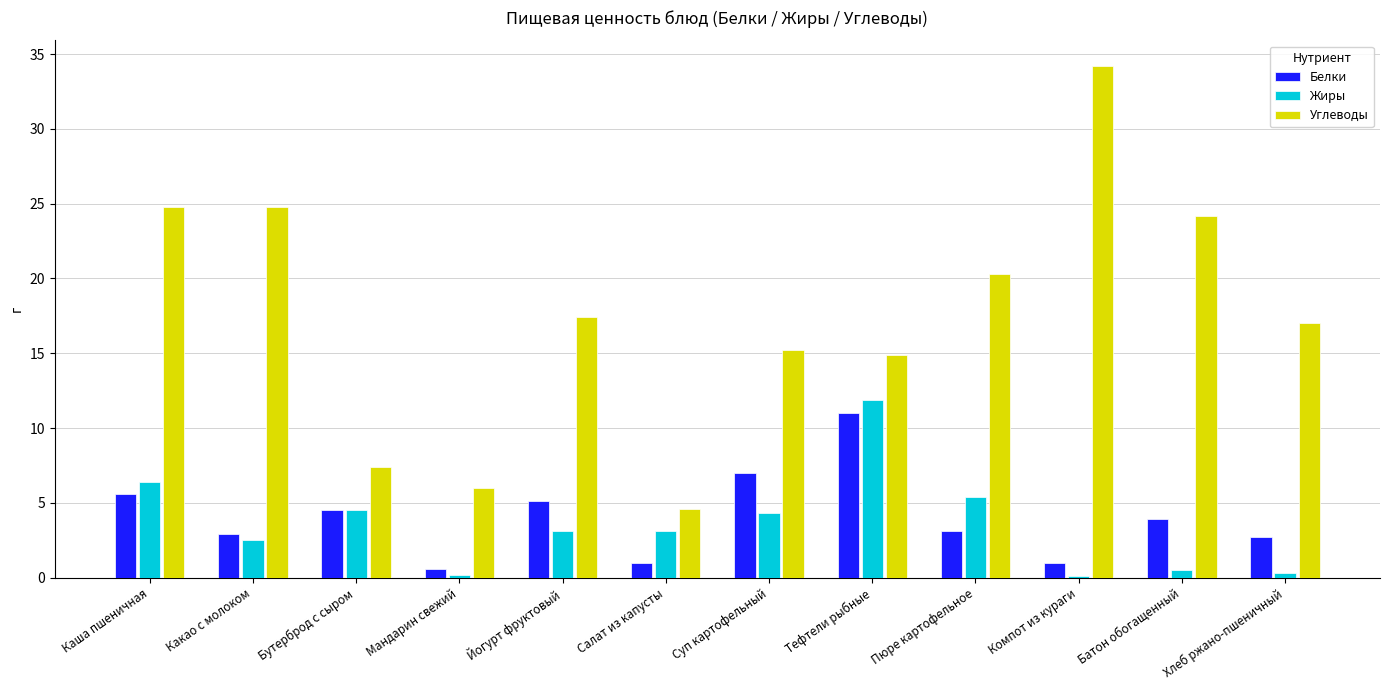

What is the sum of all Углеводы values?

210.8